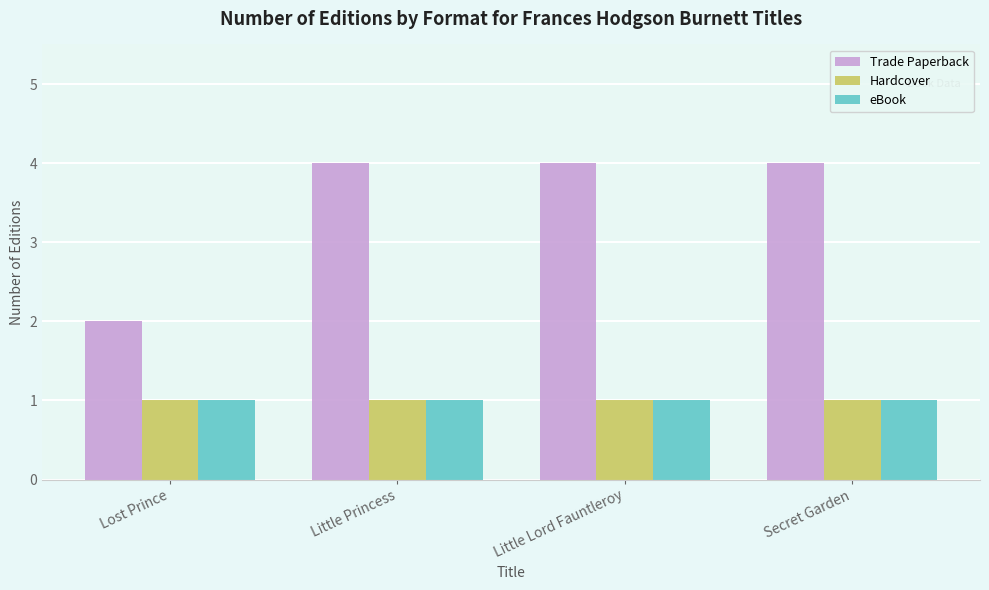

Read the Trade Paperback value at Little Lord Fauntleroy.

4